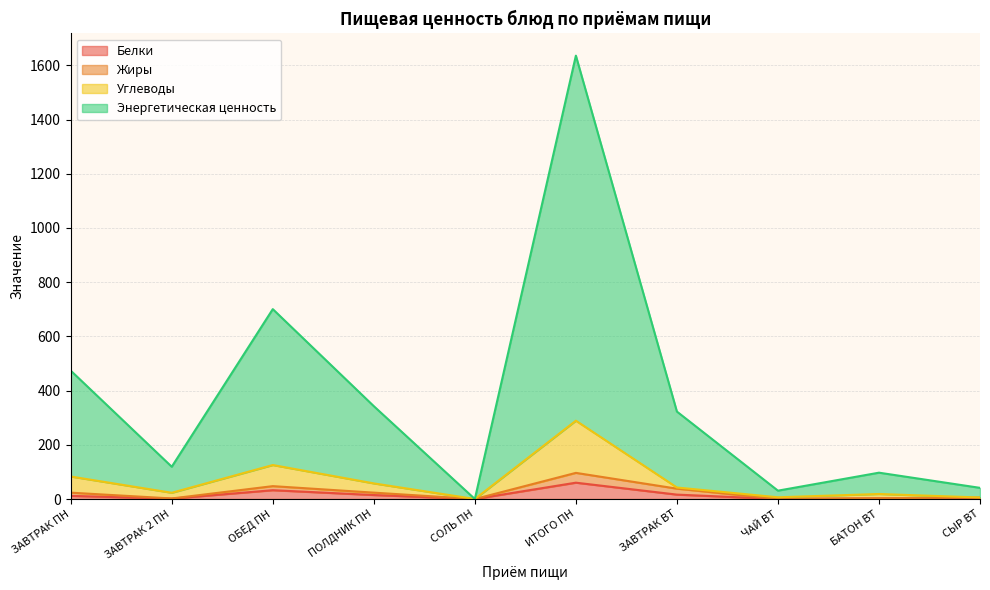

What is the spread (max minus min) of values at ПОЛДНИК ПН?

327.8